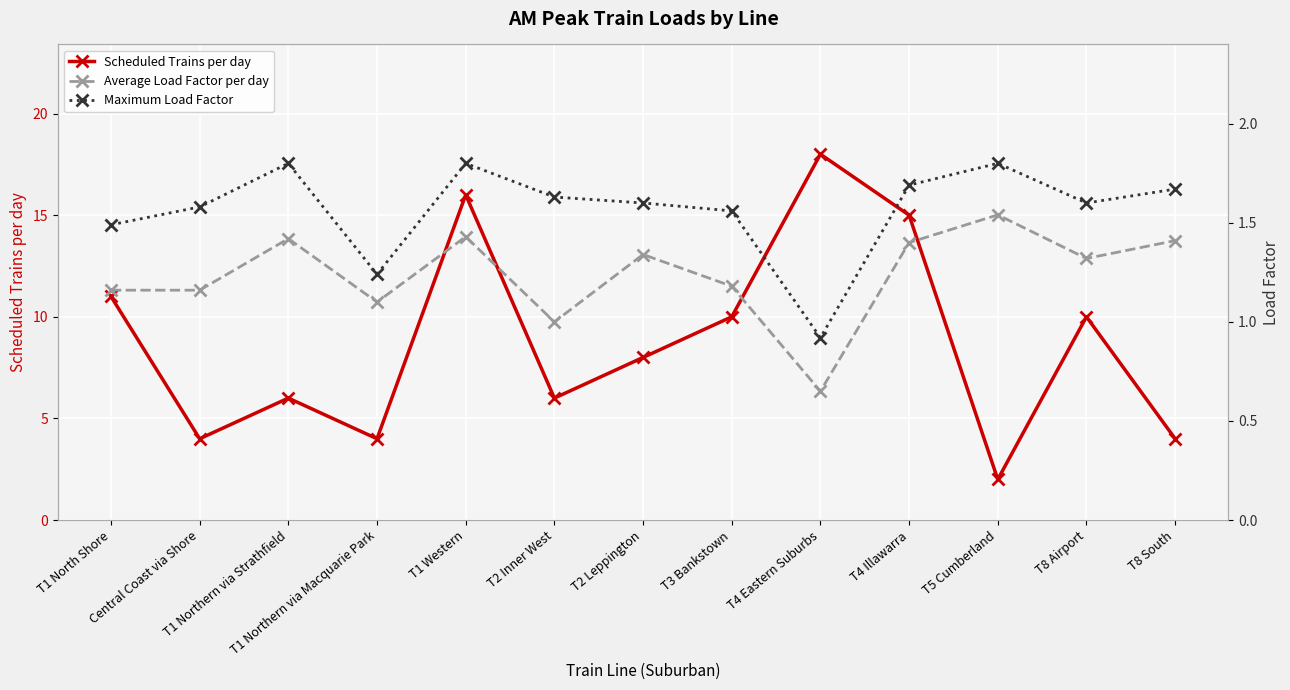

What is the sum of the Scheduled Trains per day values at T4 Illawarra and T4 Eastern Suburbs?

33